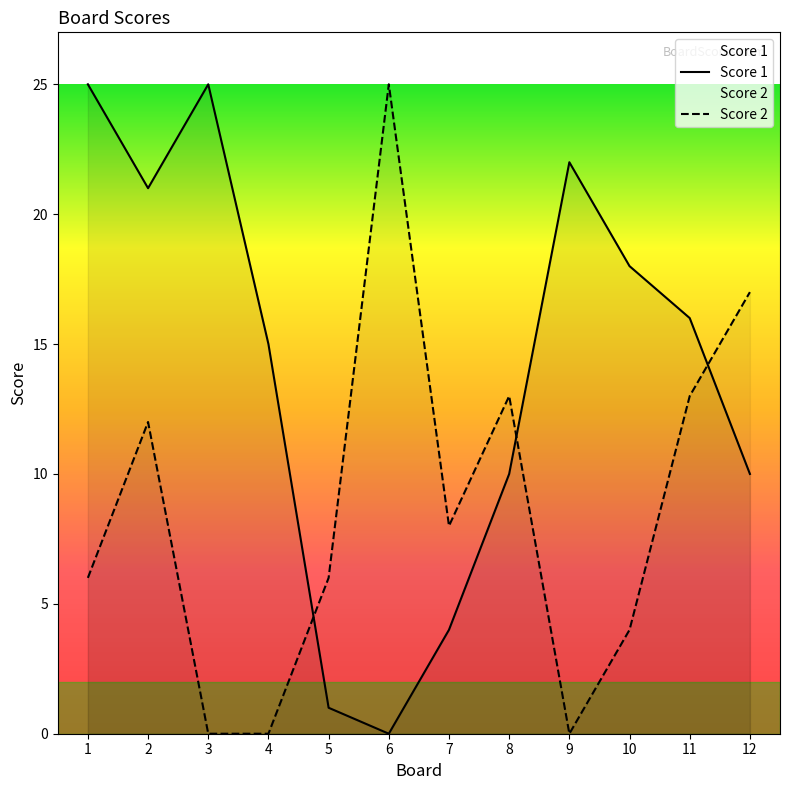

At which label is Score 2 closest to 12?

2